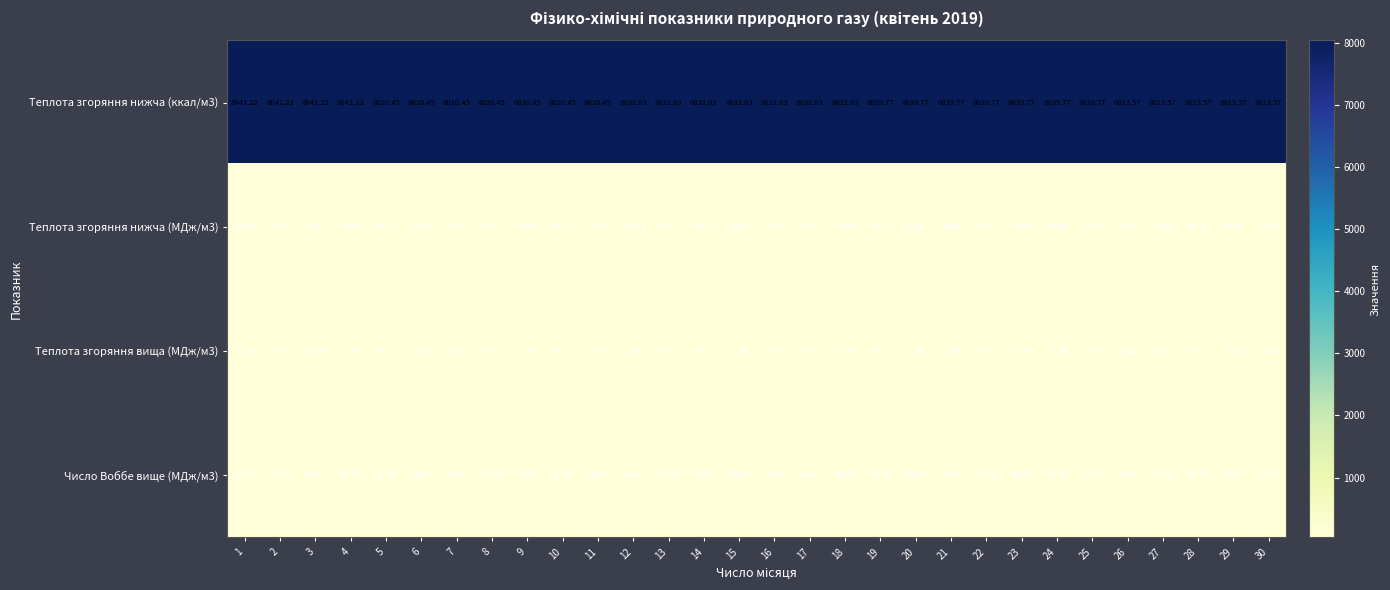

Is the value of Число Воббе вище (МДж/м3) at 9 greater than the value of Теплота згоряння вища (МДж/м3) at 15?

Yes